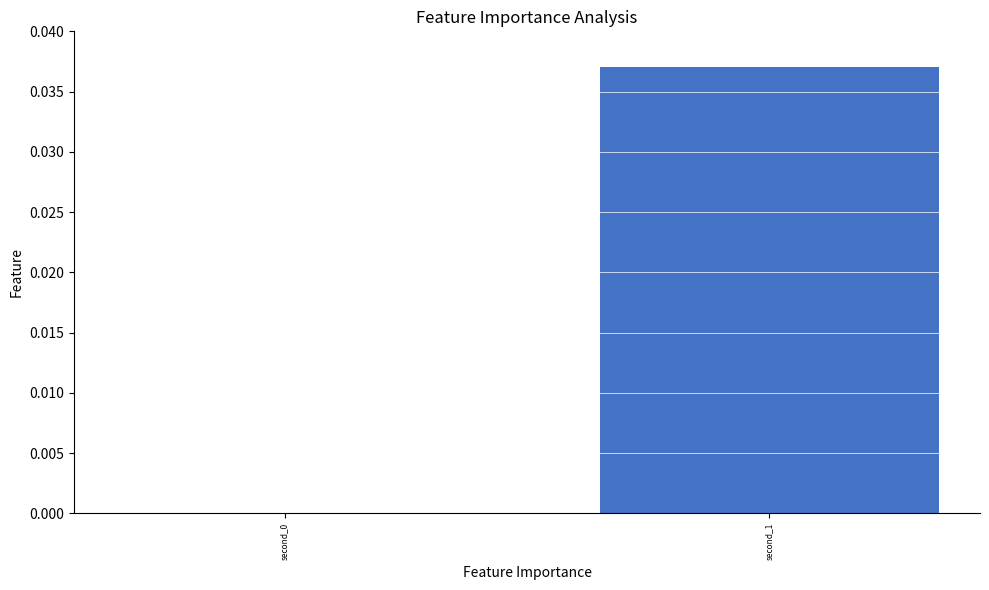

True or false: the data shows 0.0 at second_0.

True